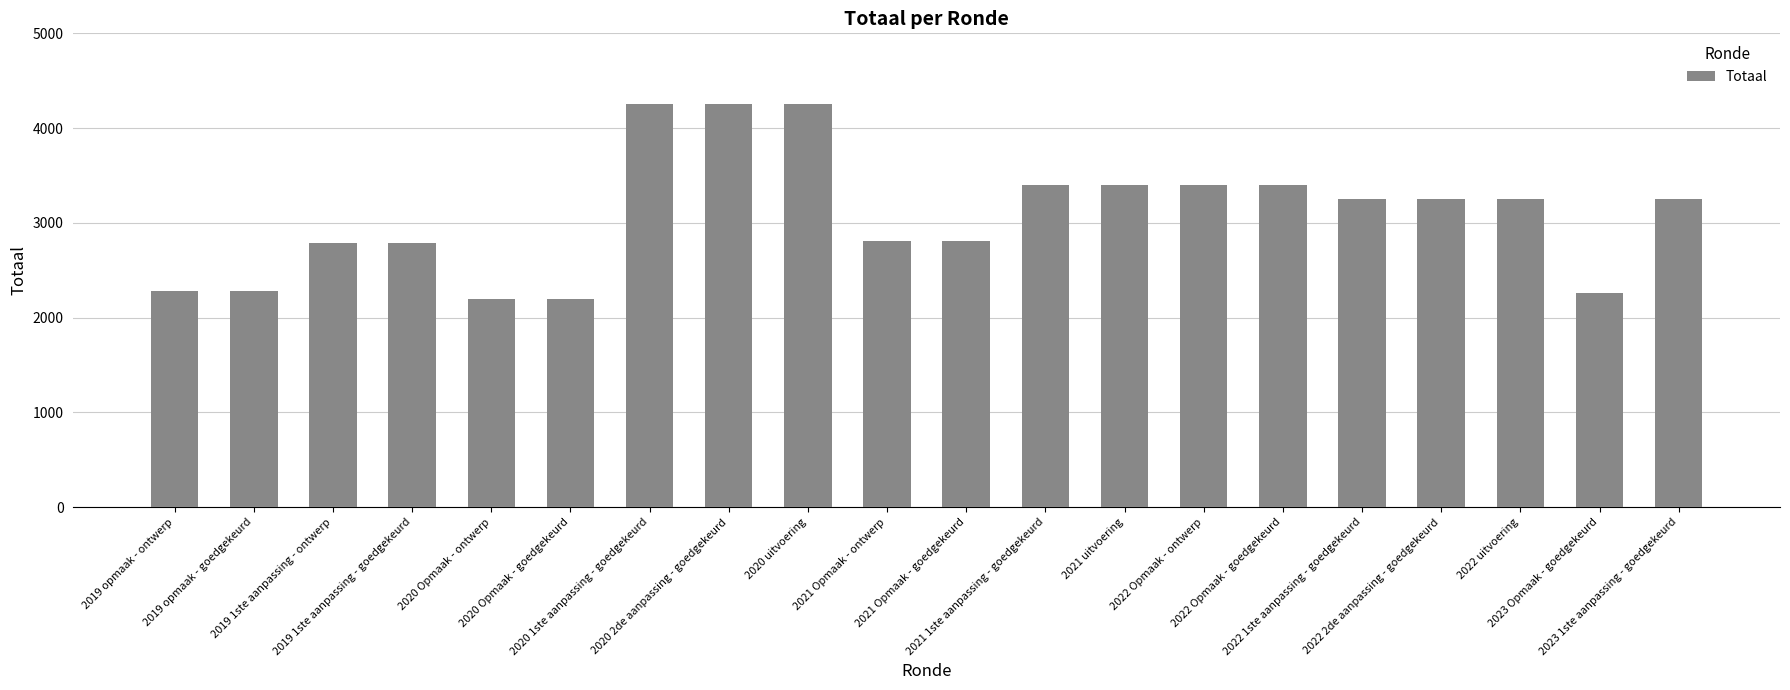

How many bars are there in total?

20